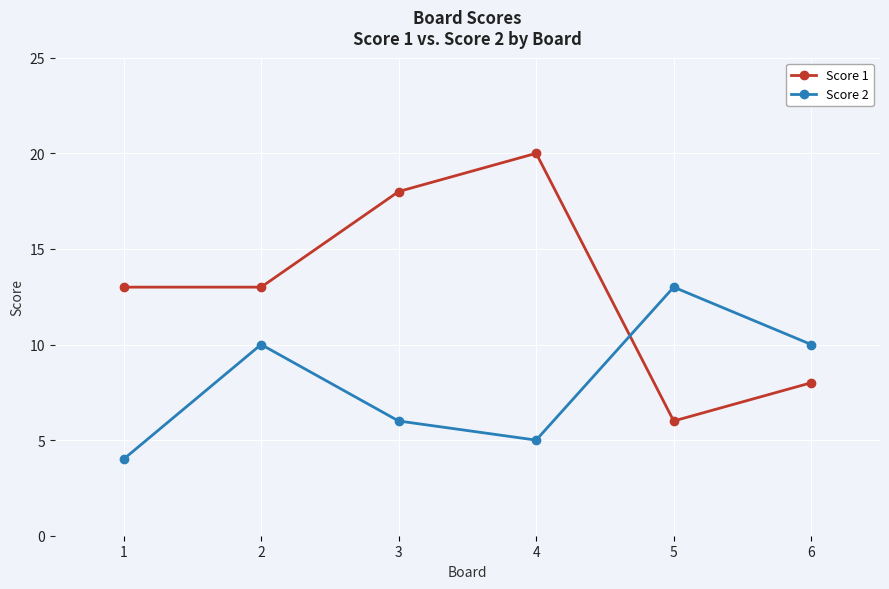

What are all the series names shown in the legend?

Score 1, Score 2